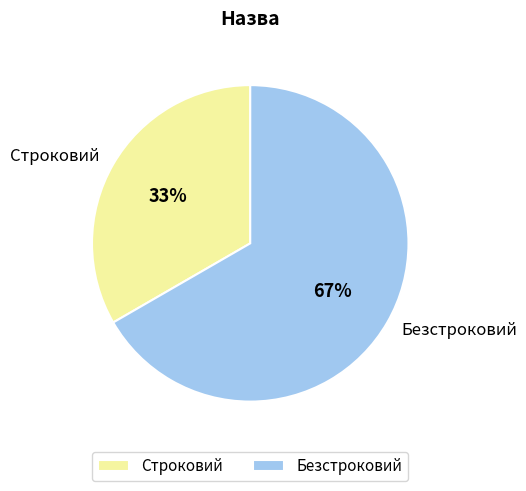

Which slice is the smallest?

Строковий